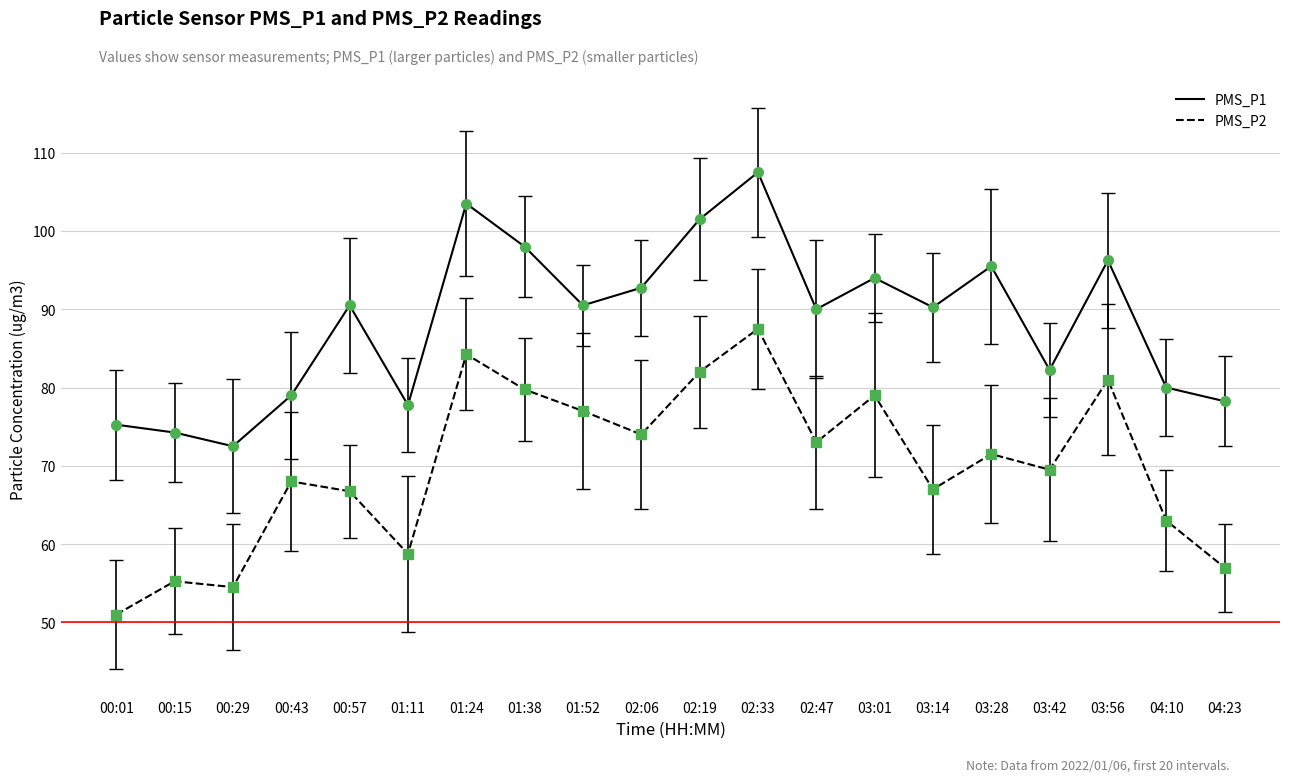

Rank the series by their maximum value, from lowest to highest.

PMS_P2, PMS_P1